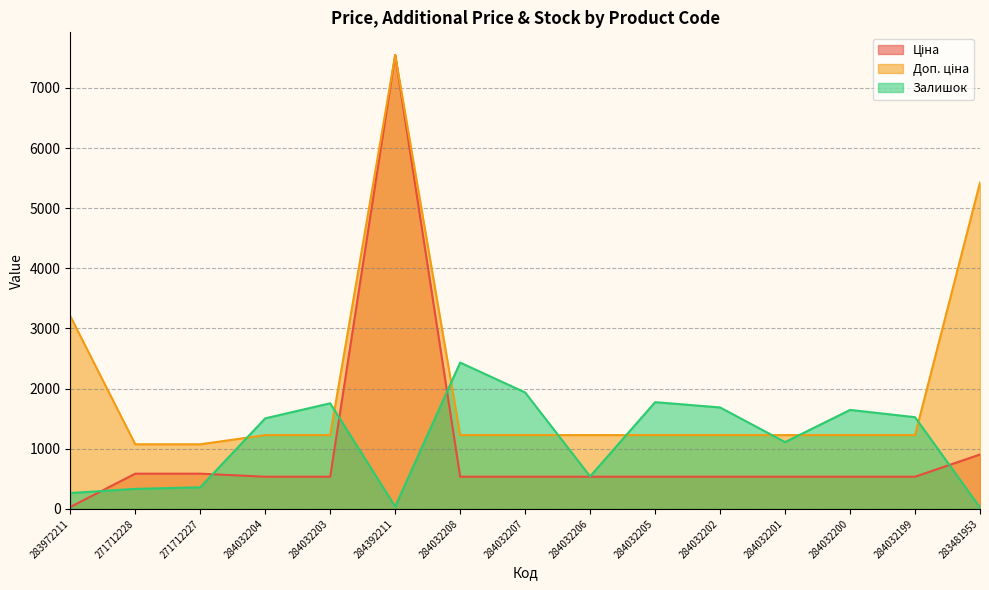

Count the number of data series in this chart.

3